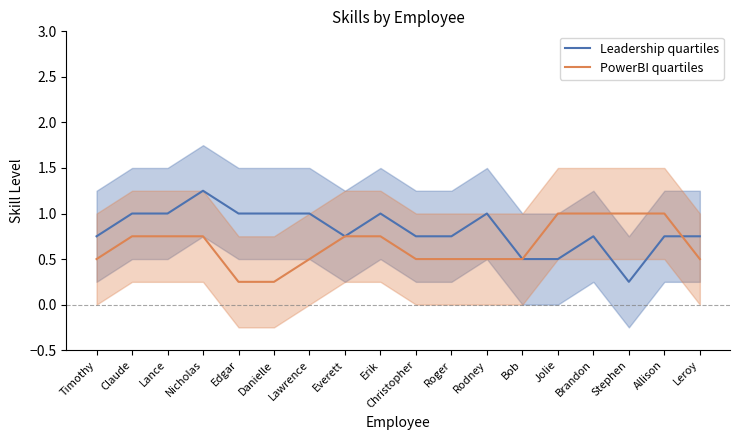

Is it true that Leadership quartiles equals 0.2 at Rodney?

False